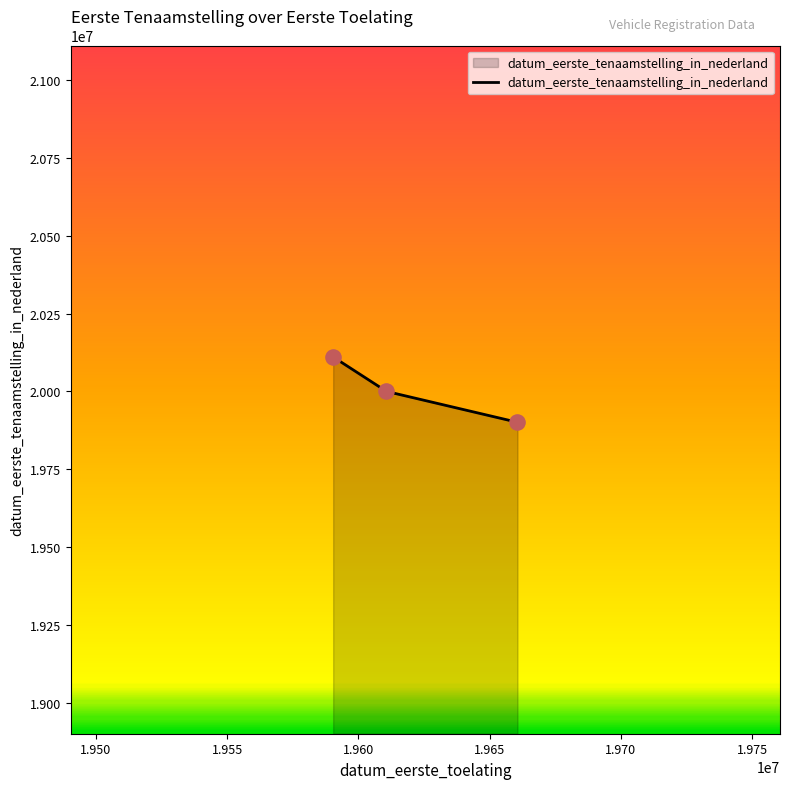

What is the sum of all values?

60011957